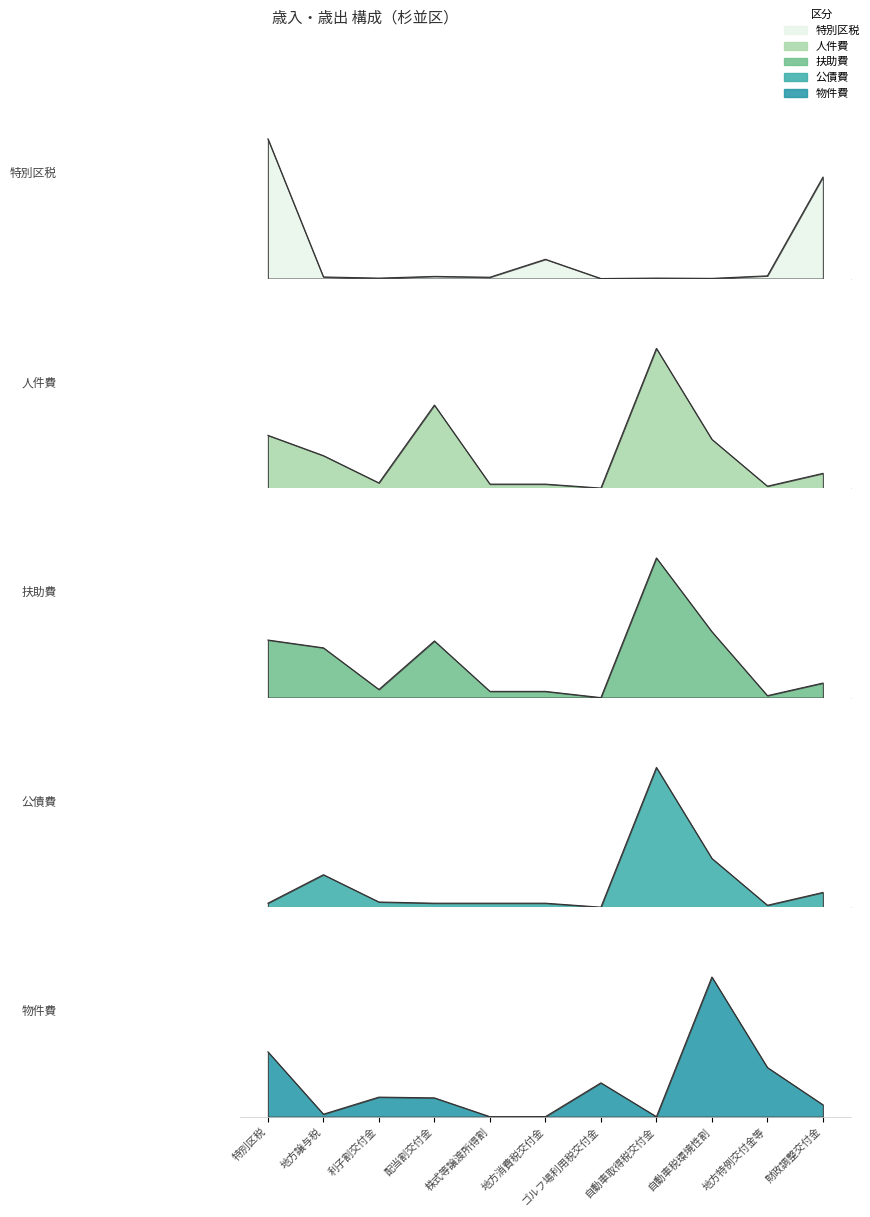

Reading left to right, what are all the values shown in this chart?

特別区税: 特別区税=1.0	地方譲与税=0.0	利子割交付金=0.0	配当割交付金=0.0	株式等譲渡所得割=0.0	地方消費税交付金=0.1	ゴルフ場利用税交付金=0.0	自動車取得税交付金=0.0	自動車税環境性割=0.0	地方特例交付金等=0.0	財政調整交付金=0.7
人件費: 特別区税=0.4	地方譲与税=0.2	利子割交付金=0.0	配当割交付金=0.6	株式等譲渡所得割=0.0	地方消費税交付金=0.0	ゴルフ場利用税交付金=0.0	自動車取得税交付金=1.0	自動車税環境性割=0.3	地方特例交付金等=0.0	財政調整交付金=0.1
扶助費: 特別区税=0.4	地方譲与税=0.4	利子割交付金=0.1	配当割交付金=0.4	株式等譲渡所得割=0.0	地方消費税交付金=0.0	ゴルフ場利用税交付金=0.0	自動車取得税交付金=1.0	自動車税環境性割=0.5	地方特例交付金等=0.0	財政調整交付金=0.1
公債費: 特別区税=0.0	地方譲与税=0.2	利子割交付金=0.0	配当割交付金=0.0	株式等譲渡所得割=0.0	地方消費税交付金=0.0	ゴルフ場利用税交付金=0.0	自動車取得税交付金=1.0	自動車税環境性割=0.3	地方特例交付金等=0.0	財政調整交付金=0.1
物件費: 特別区税=0.5	地方譲与税=0.0	利子割交付金=0.1	配当割交付金=0.1	株式等譲渡所得割=0.0	地方消費税交付金=0.0	ゴルフ場利用税交付金=0.2	自動車取得税交付金=0.0	自動車税環境性割=1.0	地方特例交付金等=0.4	財政調整交付金=0.1